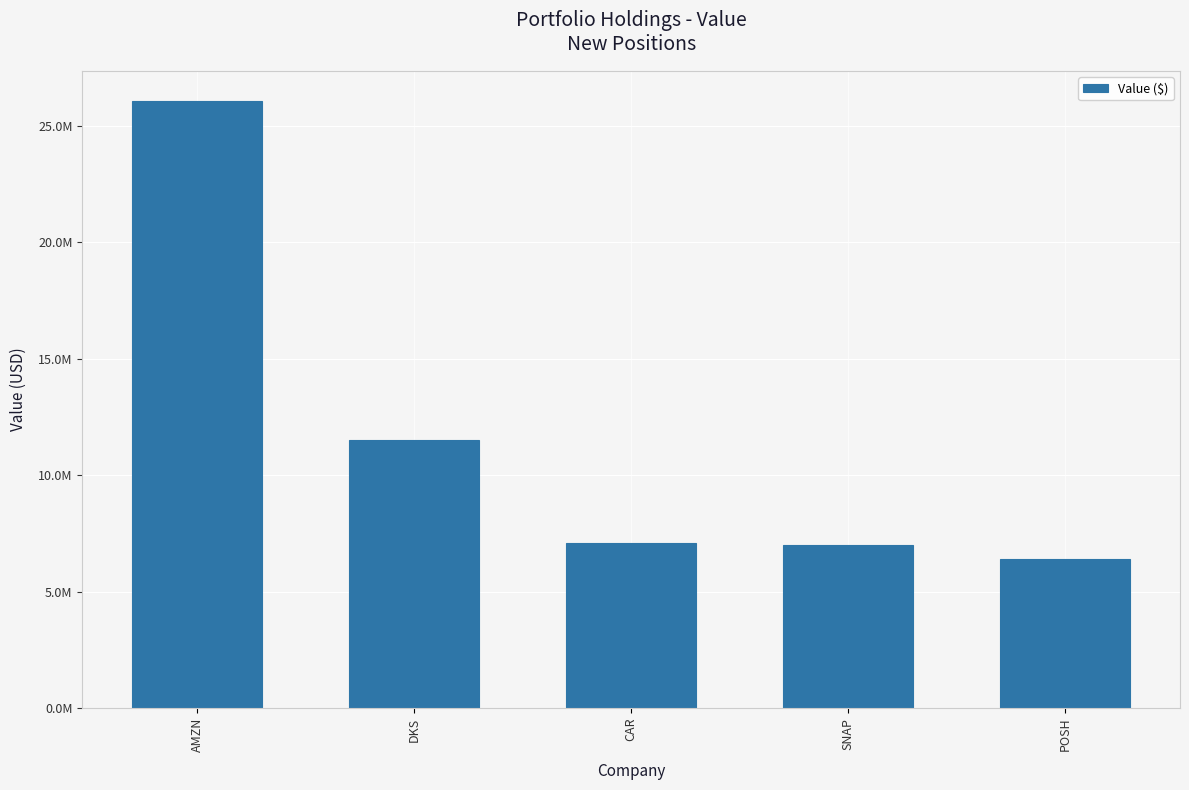

List the labels in order of value, largest first.

AMZN, DKS, CAR, SNAP, POSH